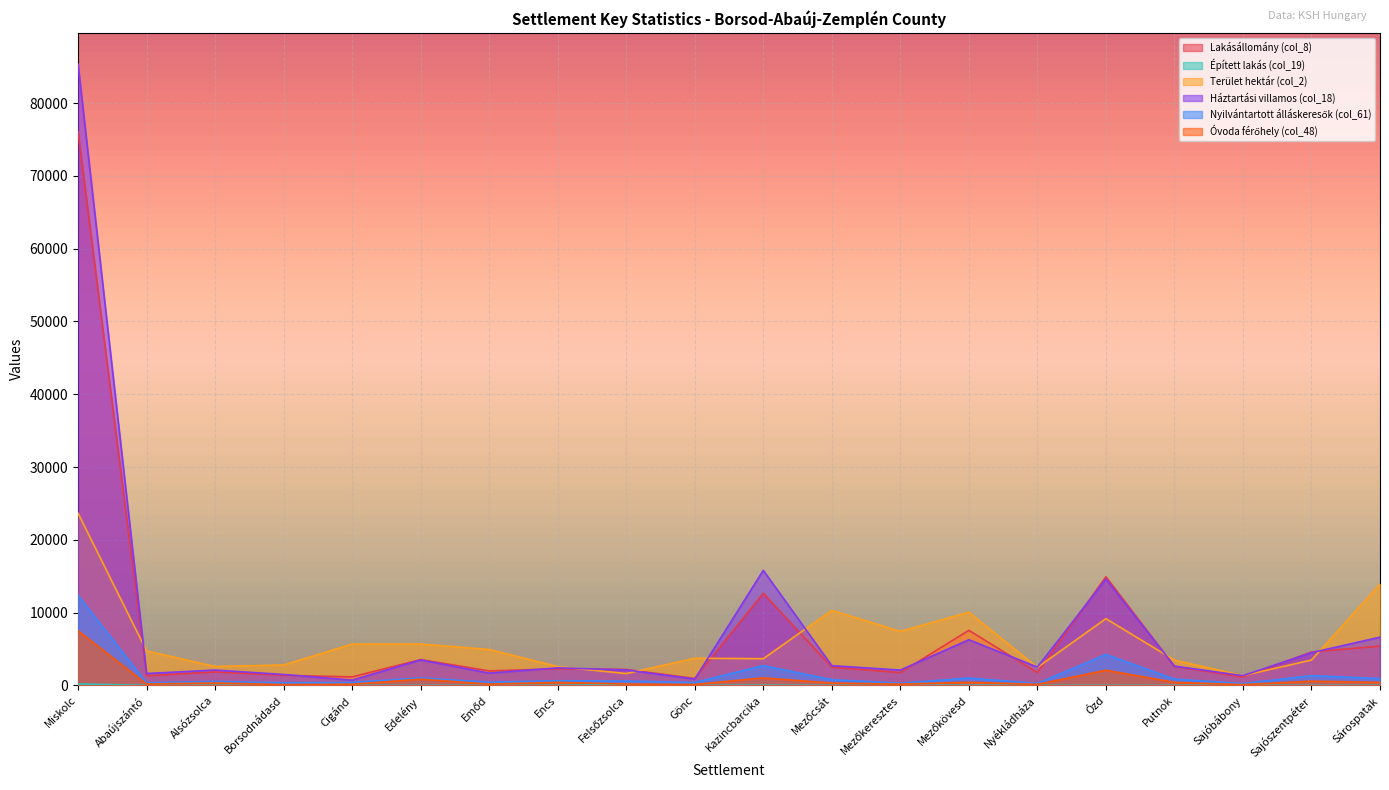

In Terület hektár (col_2), how many points are lower than both neighbors (excluding endpoints)?

6